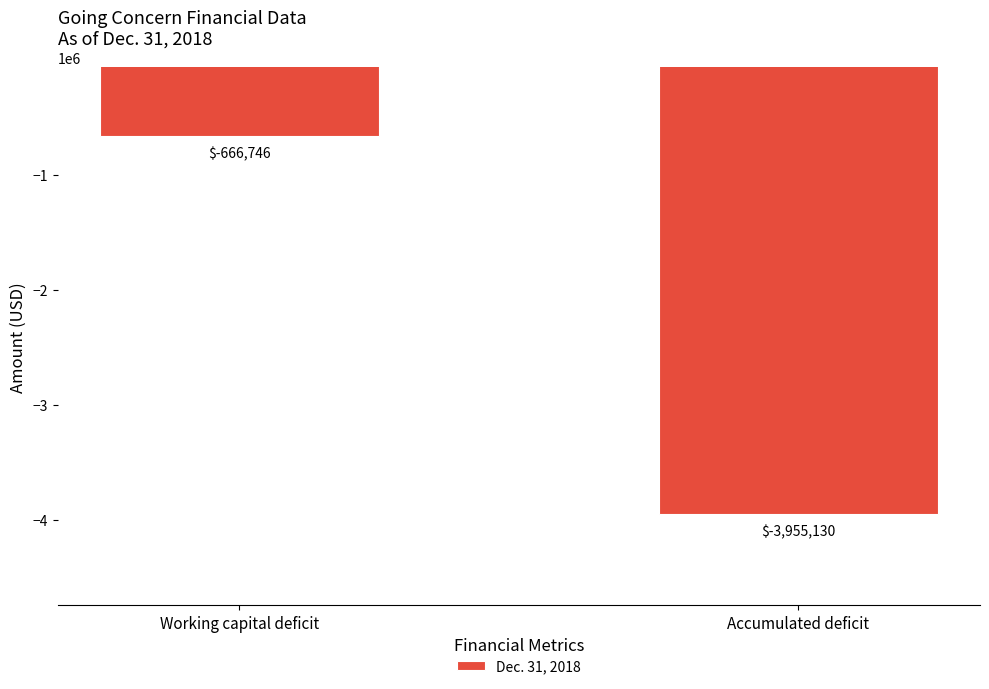

The chart shows a value of -383488 at Working capital deficit. True or false?

False